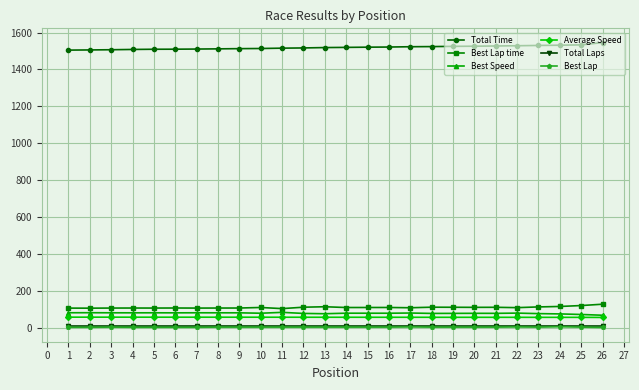

What is the spread (max minus min) of values at 11?

1512.5